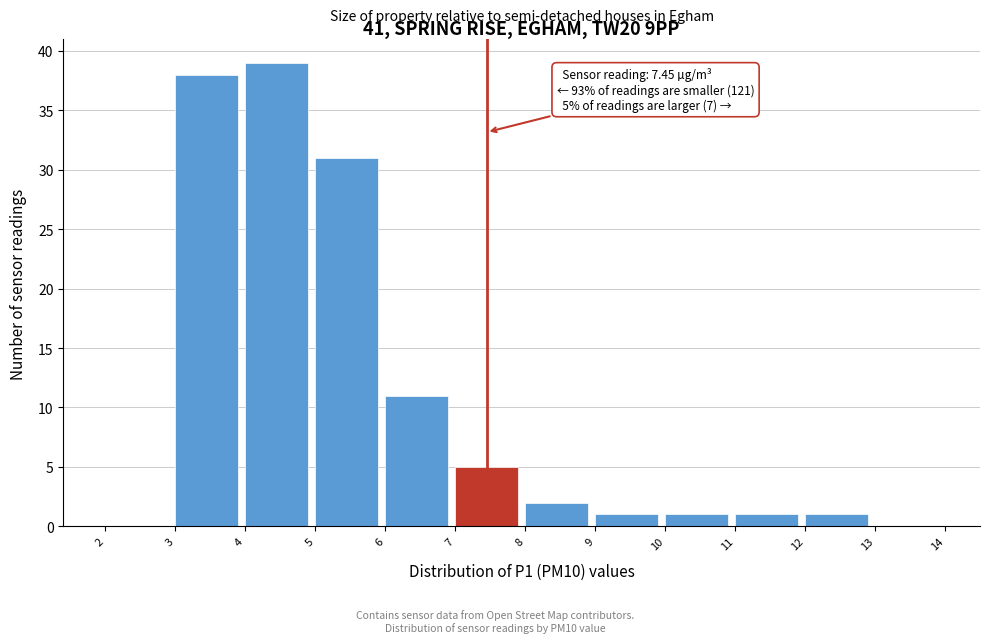

Over which range of the x-axis is the bar tallest?

4 to 5